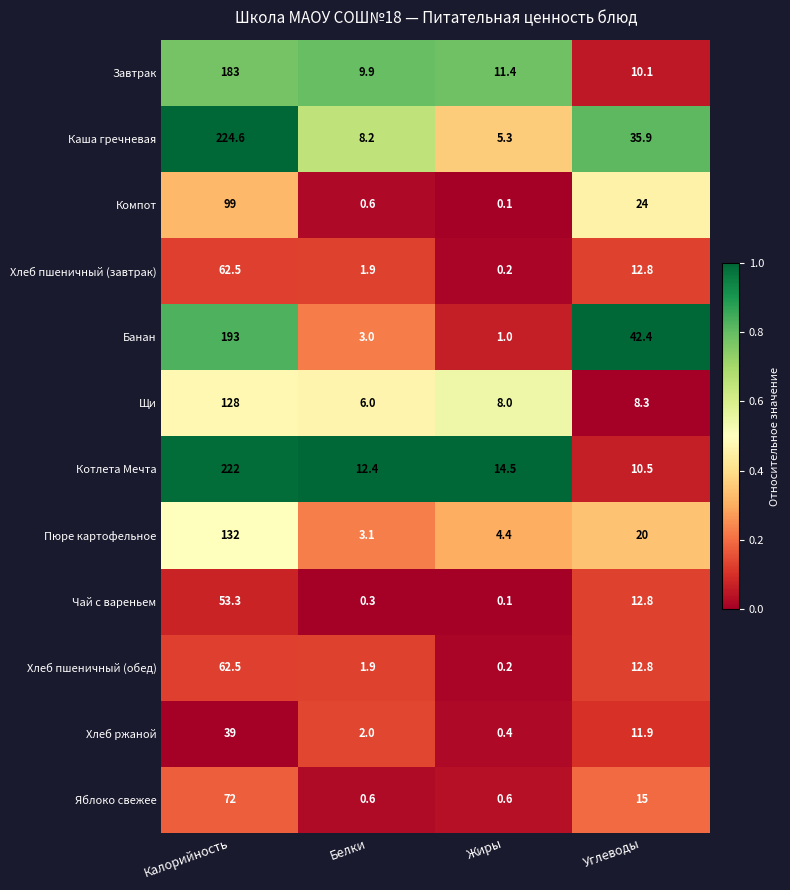

What is the spread (max minus min) of values at Углеводы?

34.1